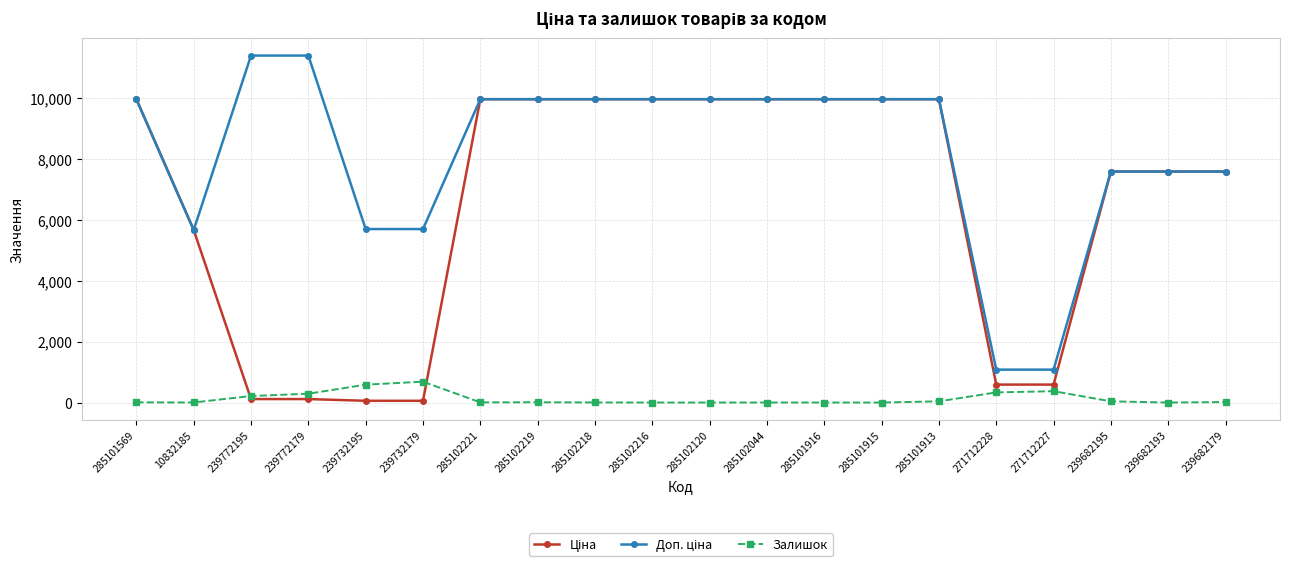

Is it true that Залишок equals 16.0 at 239682179?

True